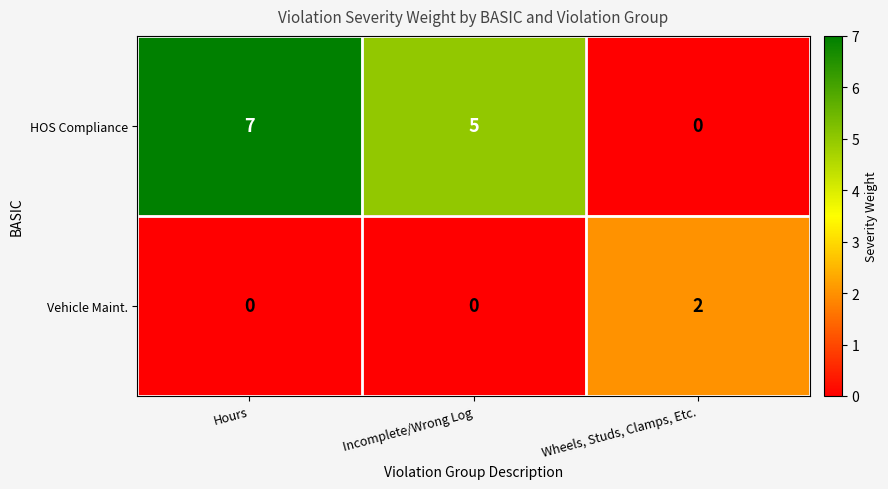

Reading left to right, what are all the values shown in this chart?

HOS Compliance: 7	5	0
Vehicle Maint.: 0	0	2